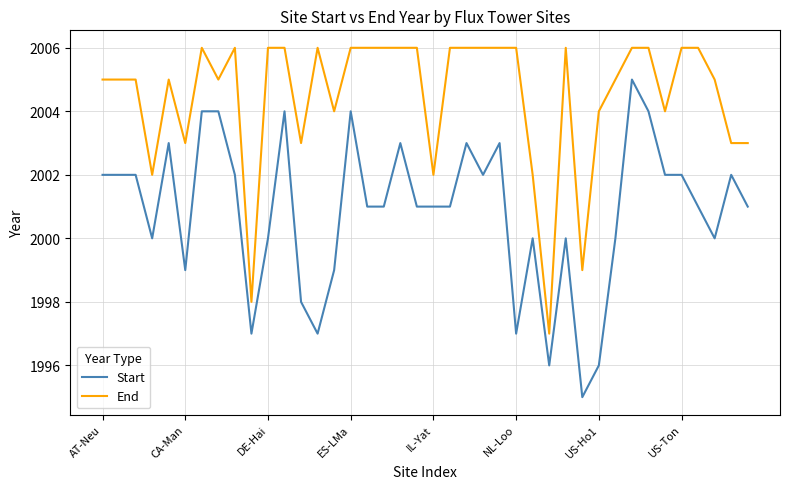

How many distinct data groups are displayed?

2